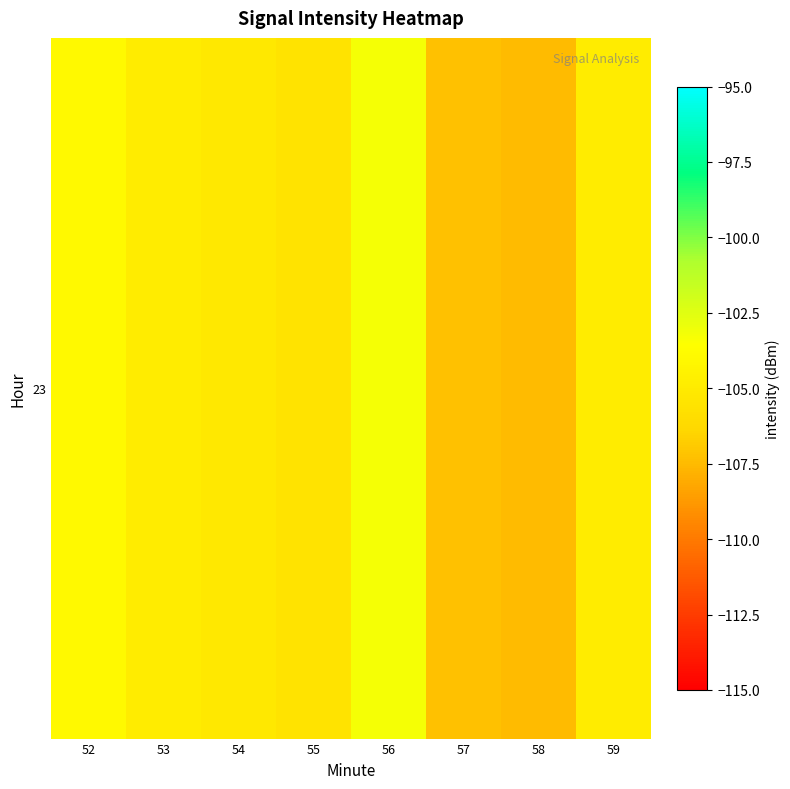

What is the difference between the values at 52 and 57?

3.3